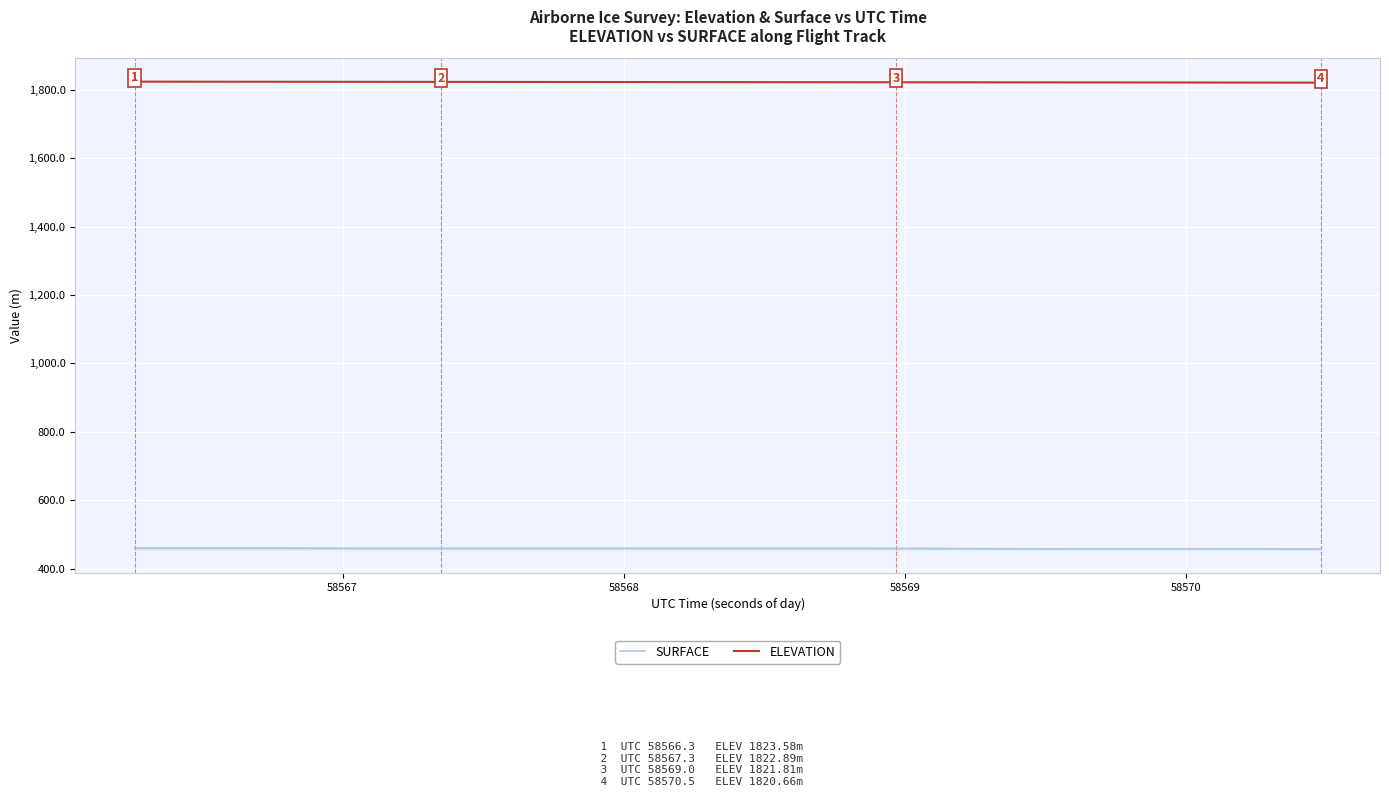

What is the difference between the maximum and minimum values in the SURFACE series?

3.3